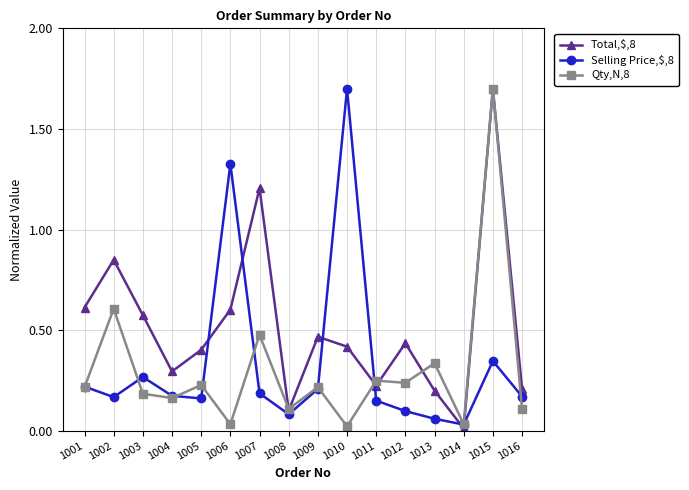

At which category is the sum across all series the highest?

1015